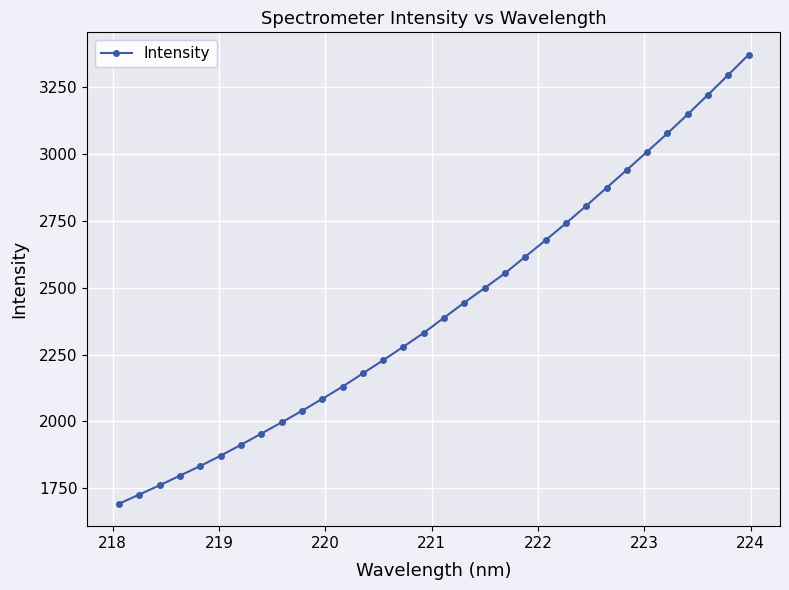

What is the greatest value displayed?

3370.5